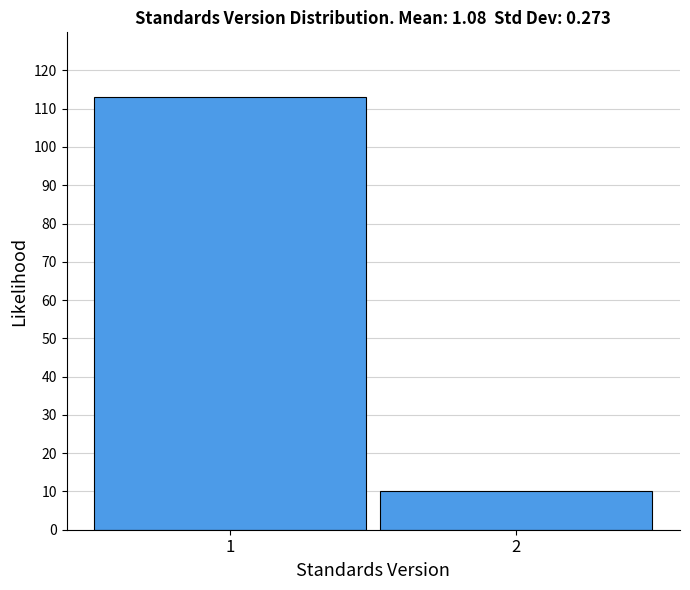

Reading left to right, what are all the values shown in this chart?

113	10